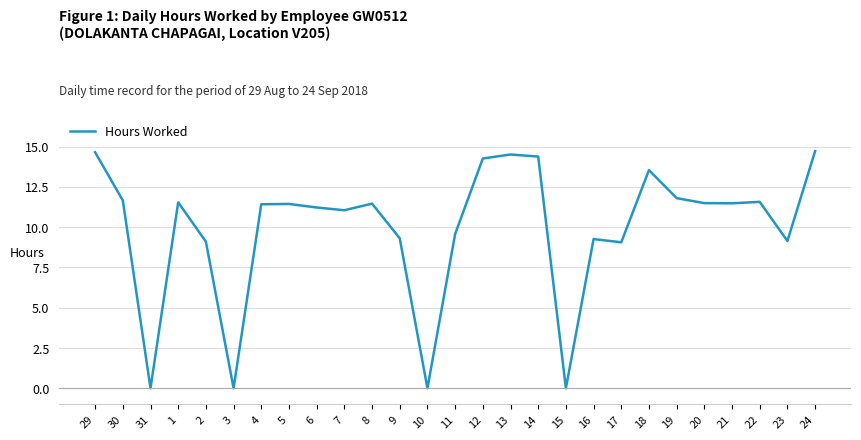

True or false: the data shows 19.2 at 22.

False